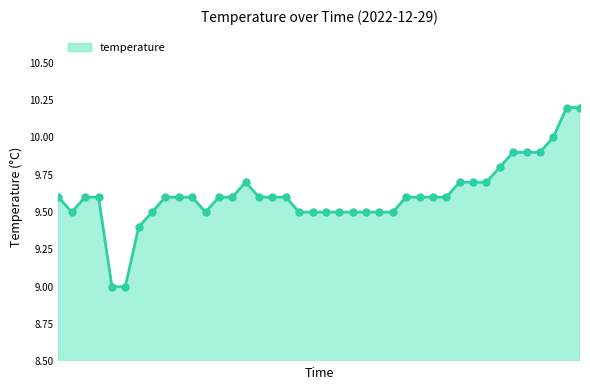

What is the difference between the maximum and minimum values?

1.2